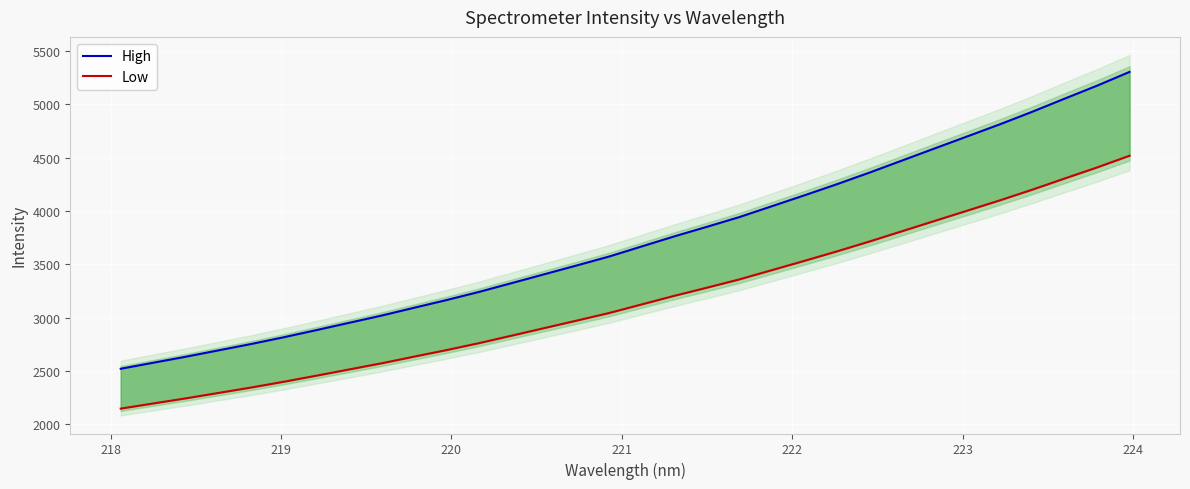

What is the sum of all Low values?

101564.2